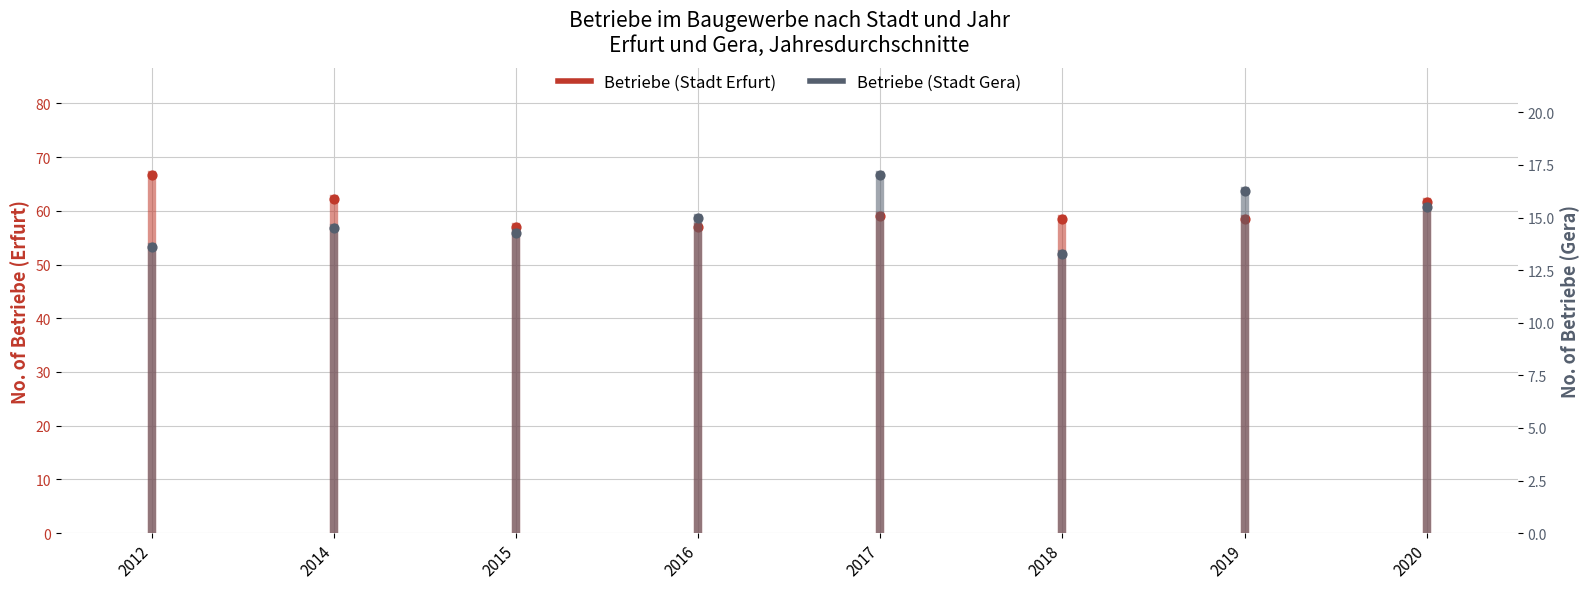

What are all the series names shown in the legend?

Betriebe (Stadt Erfurt), Betriebe (Stadt Gera)